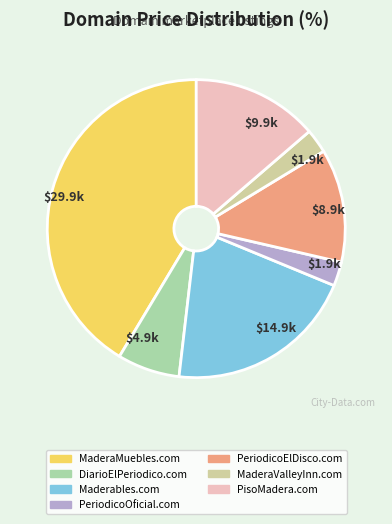

Is there a majority slice in this chart?

No